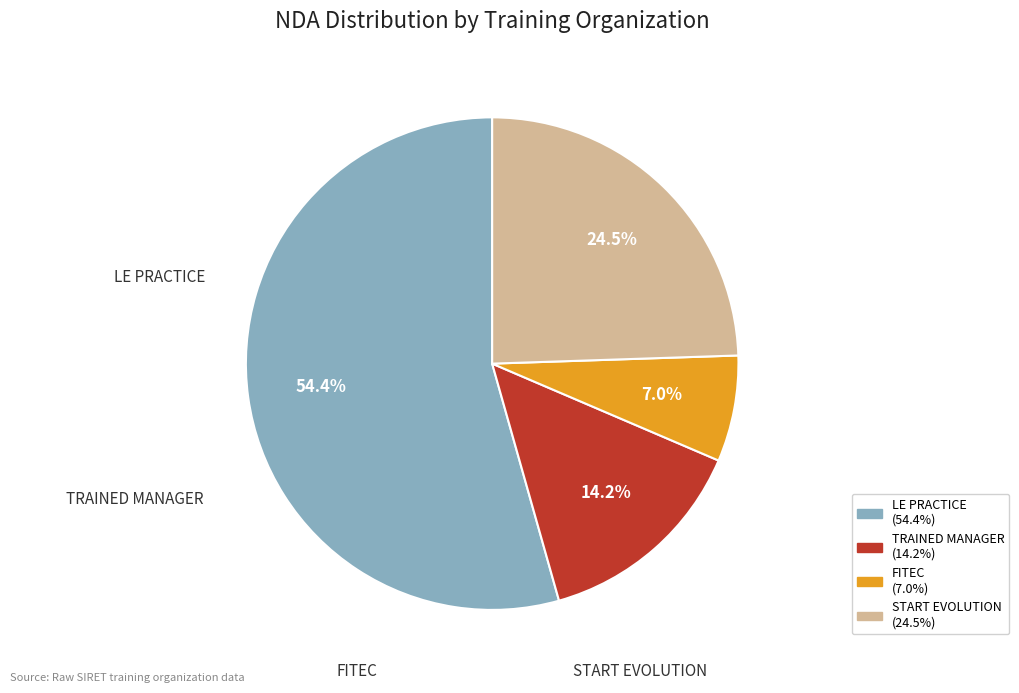

How much of the chart is everything except TRAINED MANAGER?

85.8%